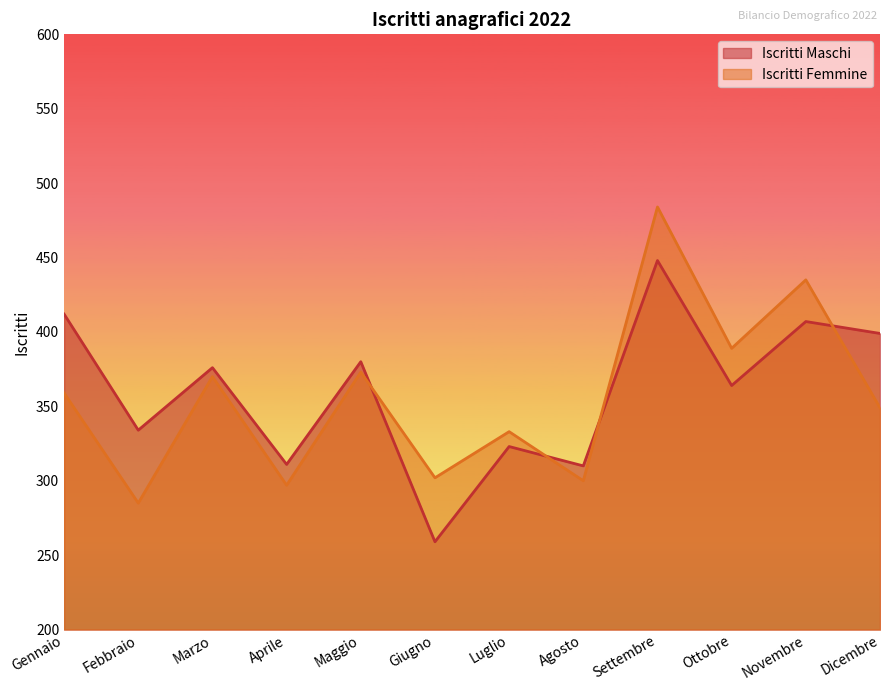

True or false: Iscritti Maschi has more than 1 interior local peaks.

True